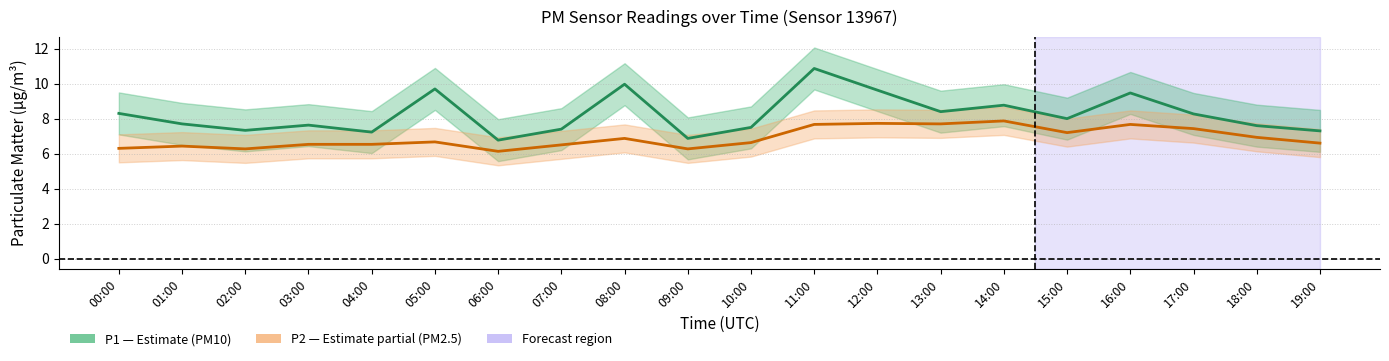

True or false: P1 central has more than 0 points higher than both neighbors.

True